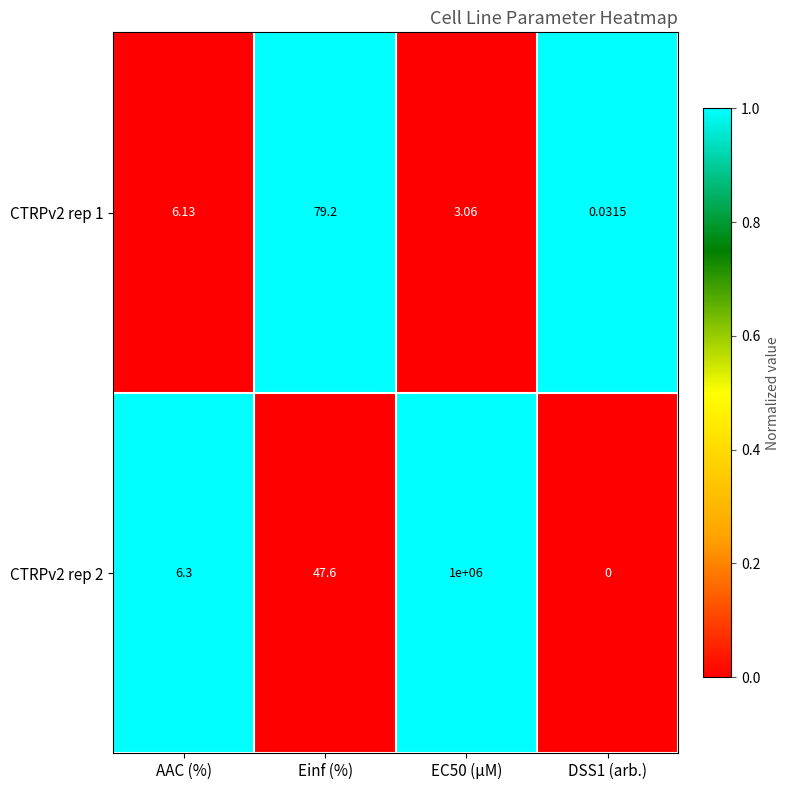

Where does the CTRPv2 rep 2 series first go above 47?

Einf (%)